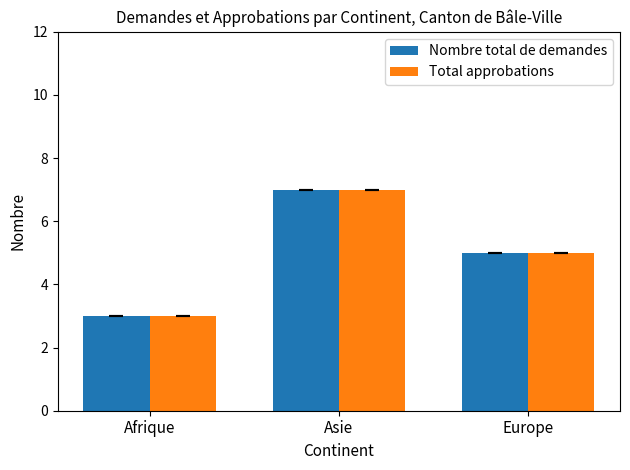

What is the total value across all series at Asie?

14